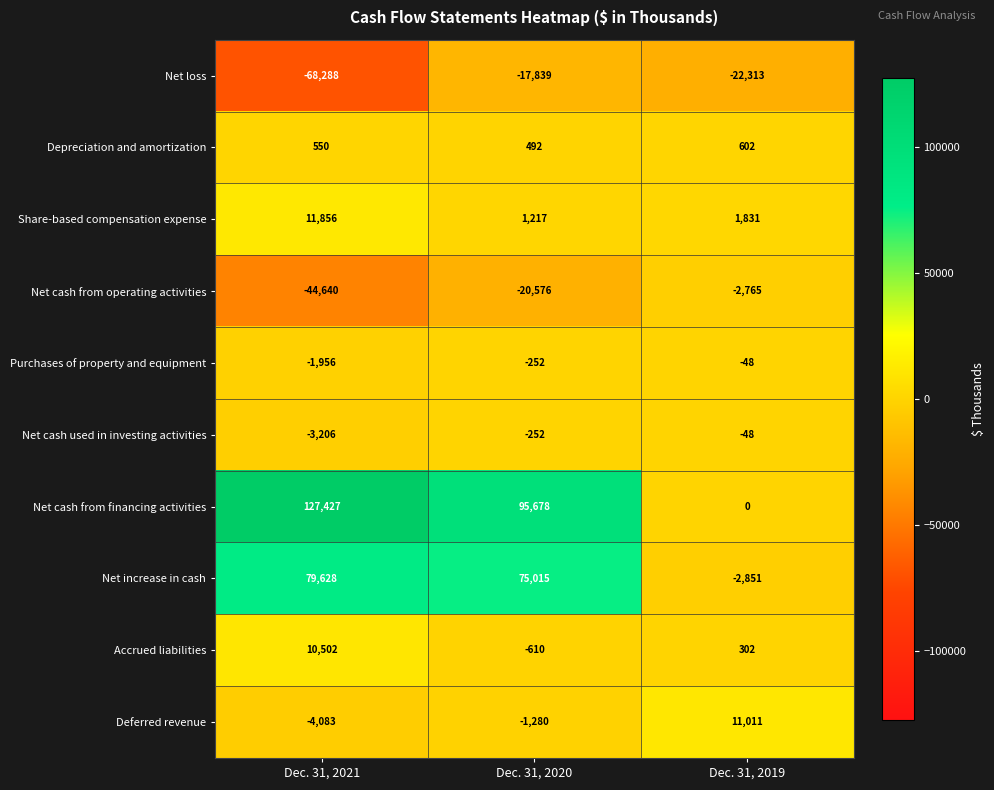

The Purchases of property and equipment series shows -2983 at Dec. 31, 2021. True or false?

False